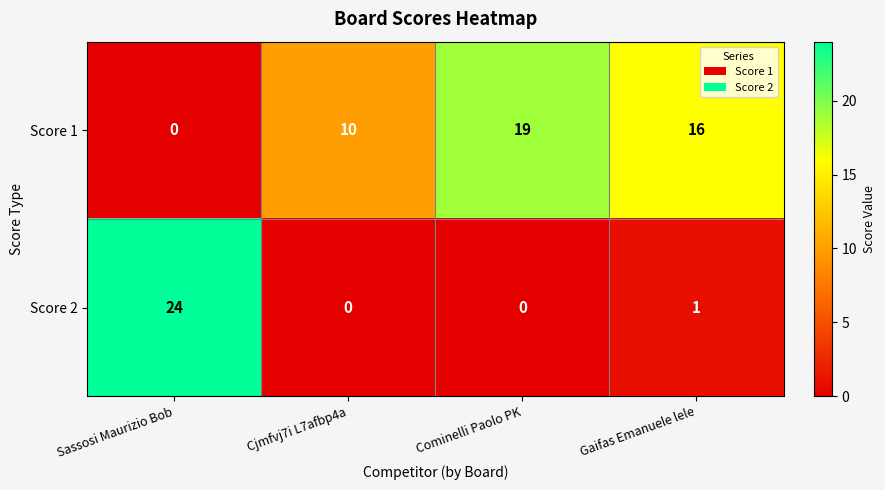

What is the spread (max minus min) of values at Cjmfvj7i L7afbp4a?

10